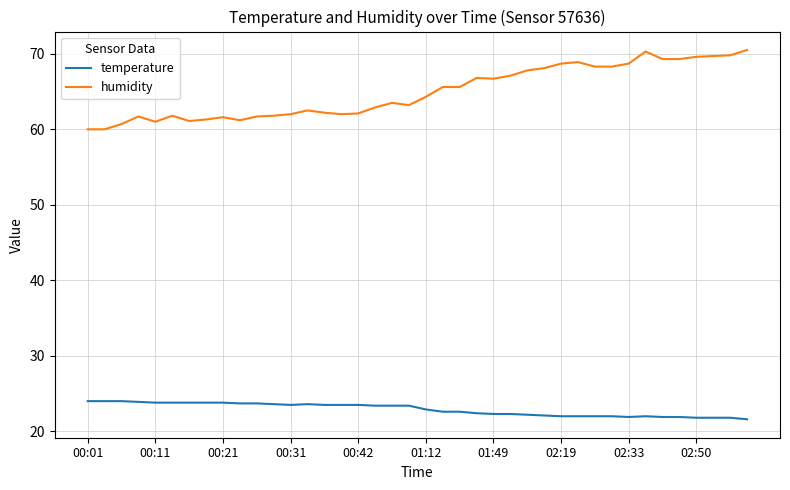

Rank the series by their average value, from lowest to highest.

temperature, humidity